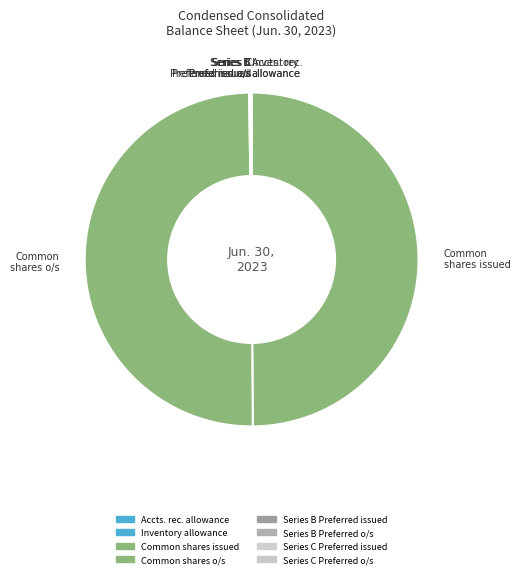

The Common shares o/s slice represents 61% of the pie. True or false?

False